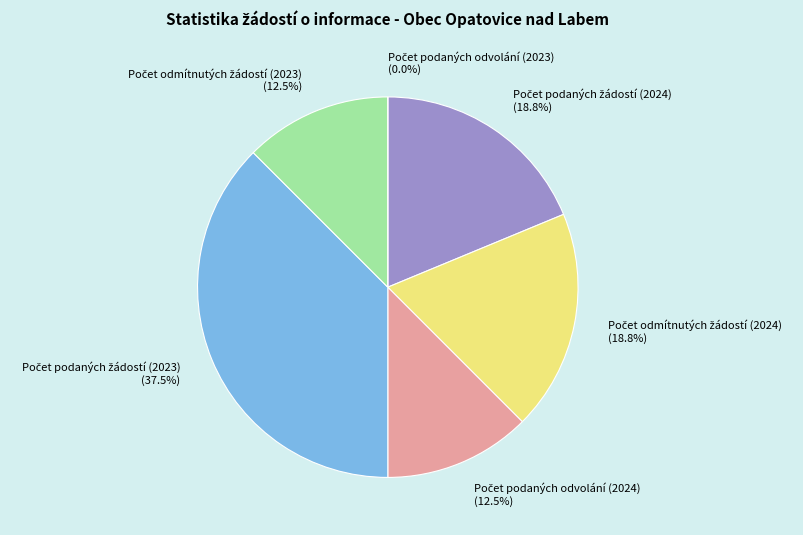

What is the change in value from Počet podaných žádostí (2024) to Počet podaných žádostí (2023)?

+3